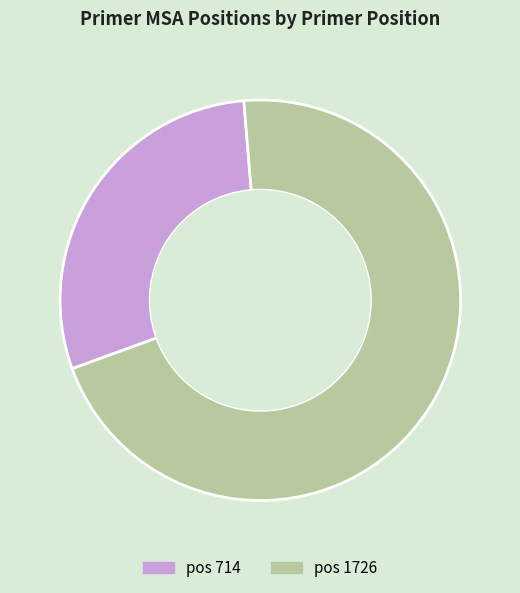

Does any single category account for the majority?

Yes